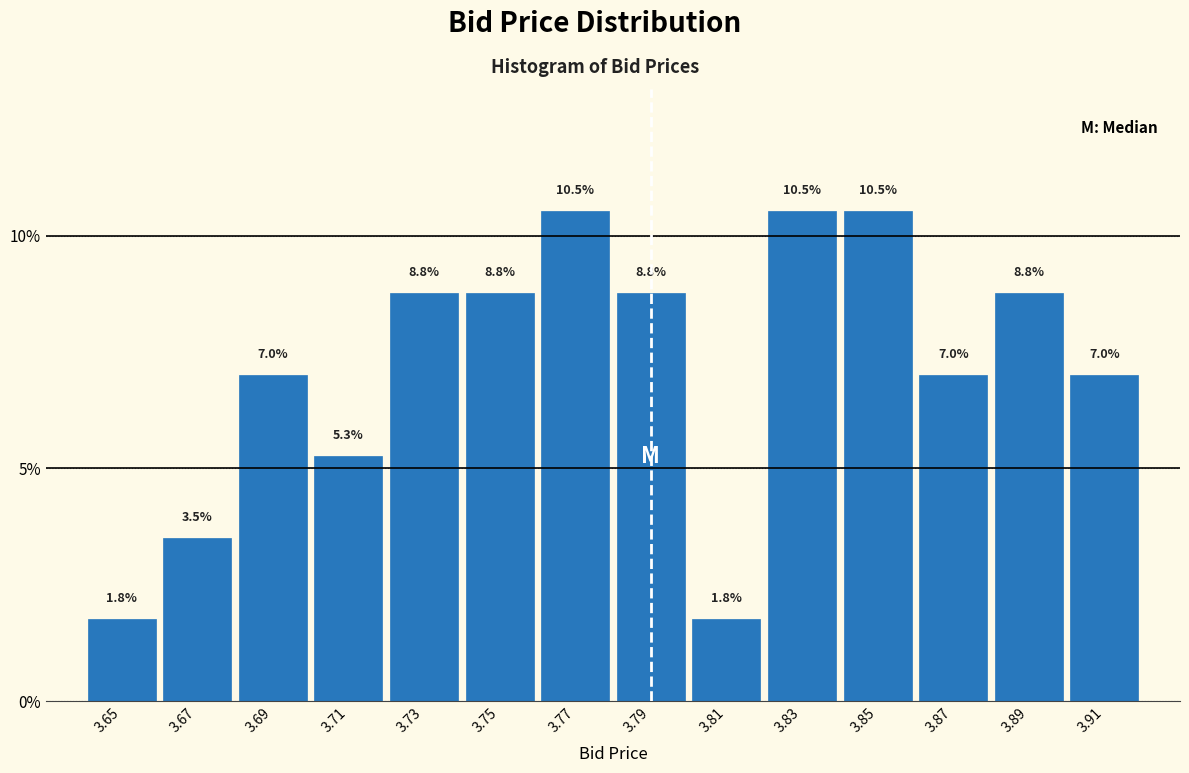

How tall is the bar that spans 3.88 to 3.90 on the x-axis?

8.8